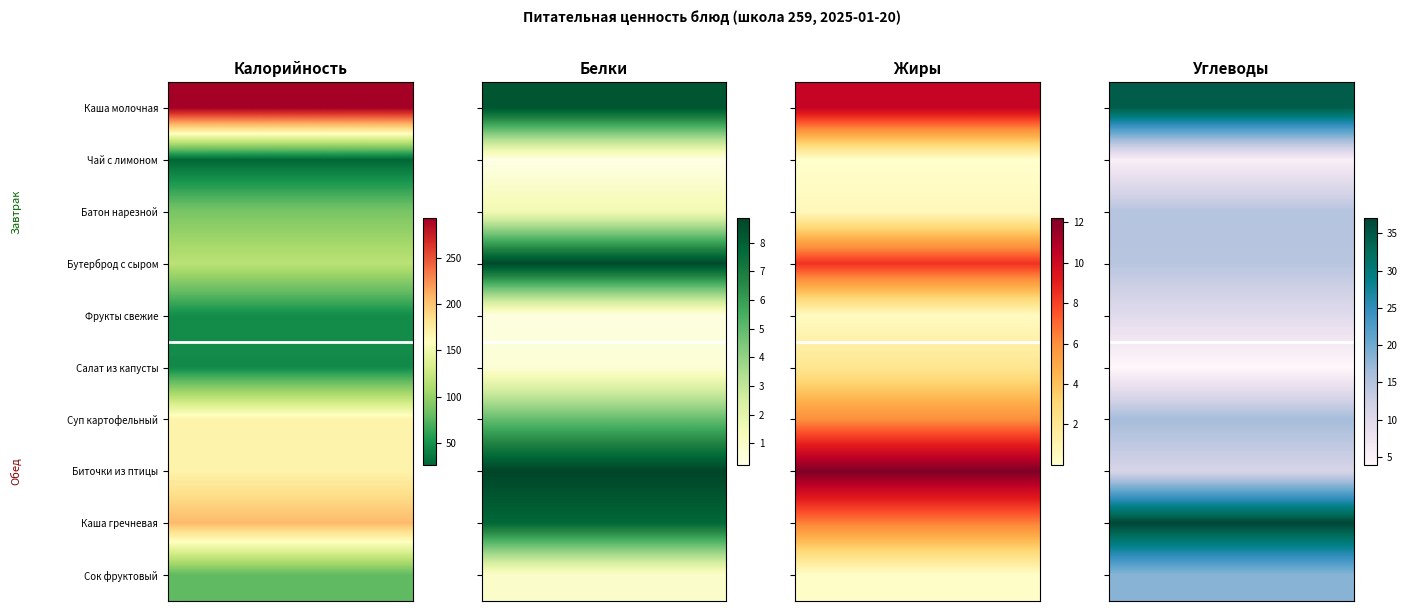

What is the difference between the Обед values at Бутерброд с сыром and Каша молочная?

160.4